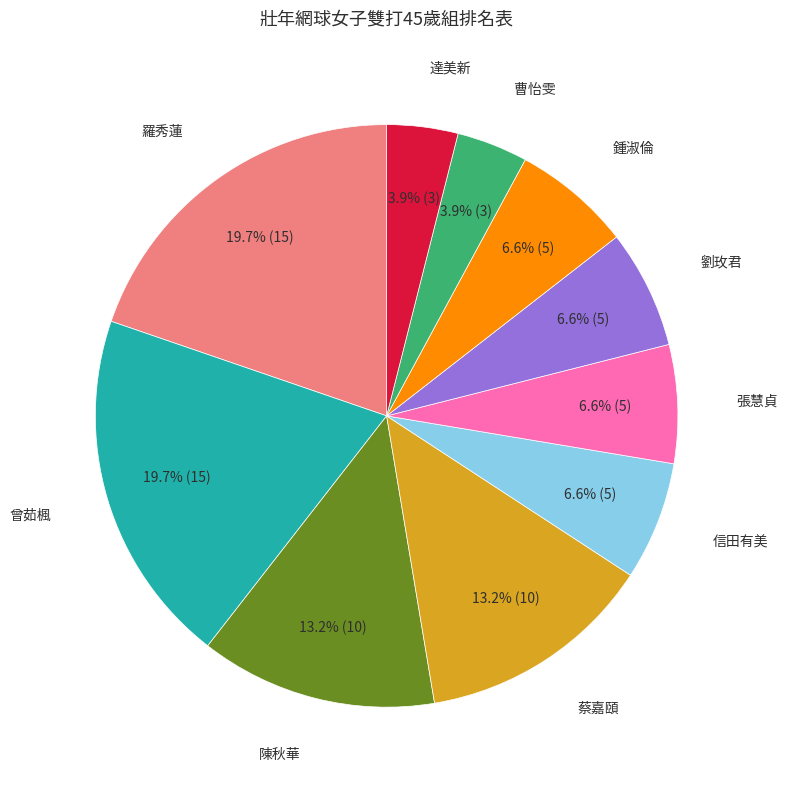

Is there a majority slice in this chart?

No